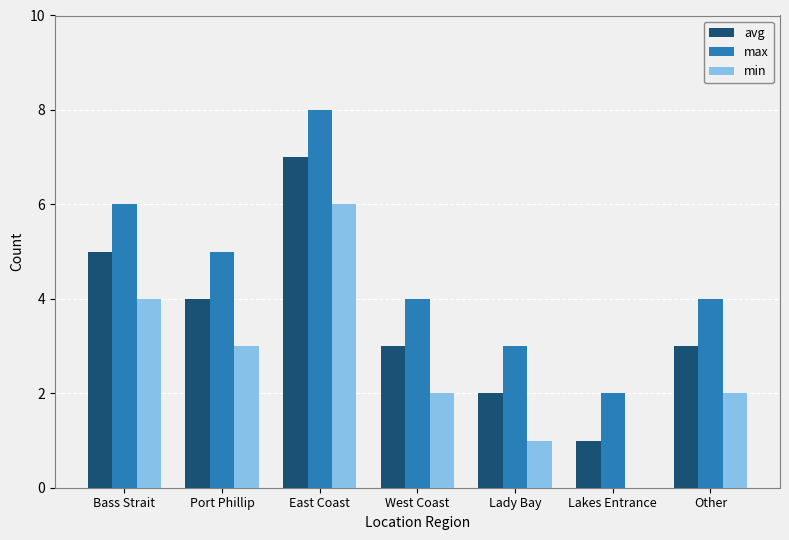

What is the sum of all min values?

18